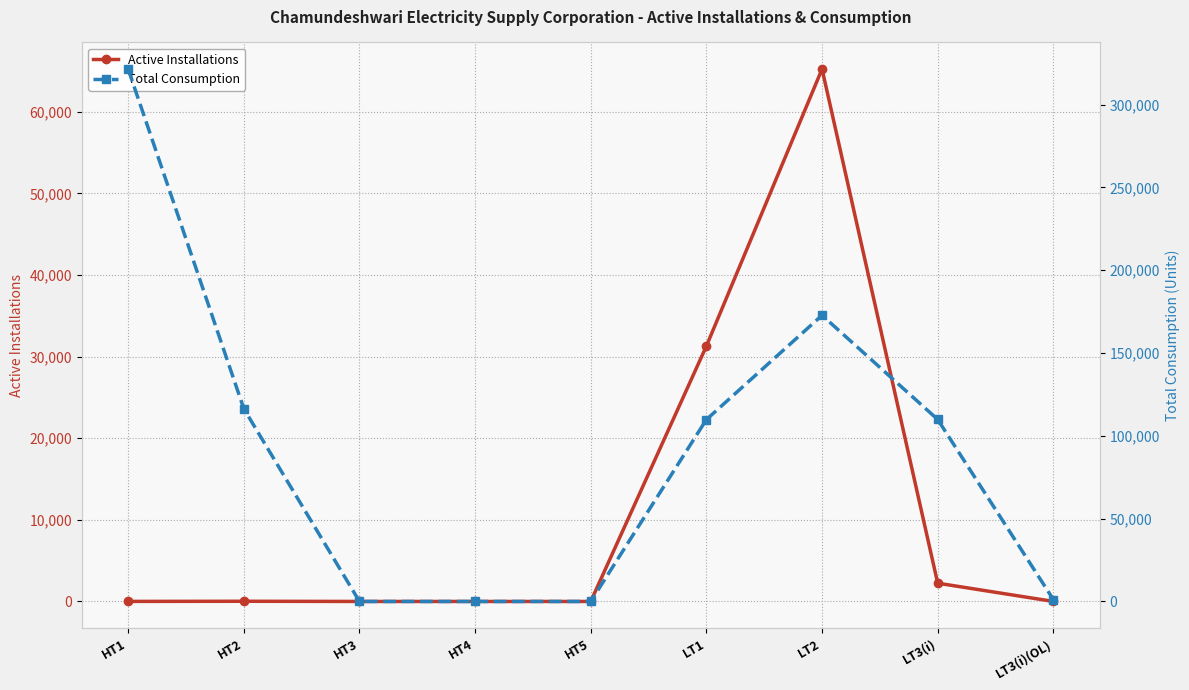

True or false: Active Installations and Total Consumption cross at least once.

True